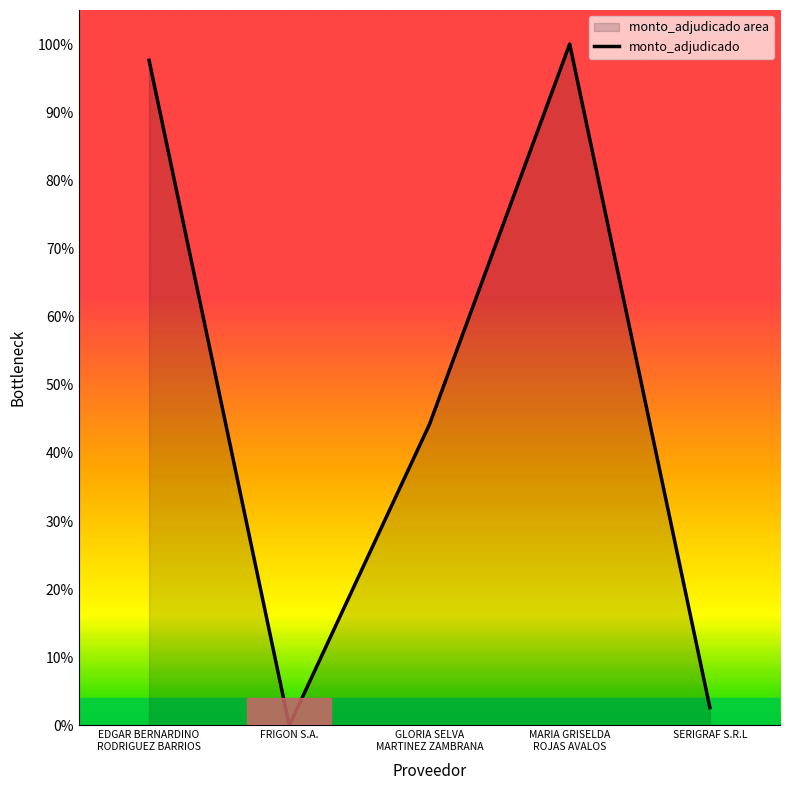

How many values exceed 0?

4